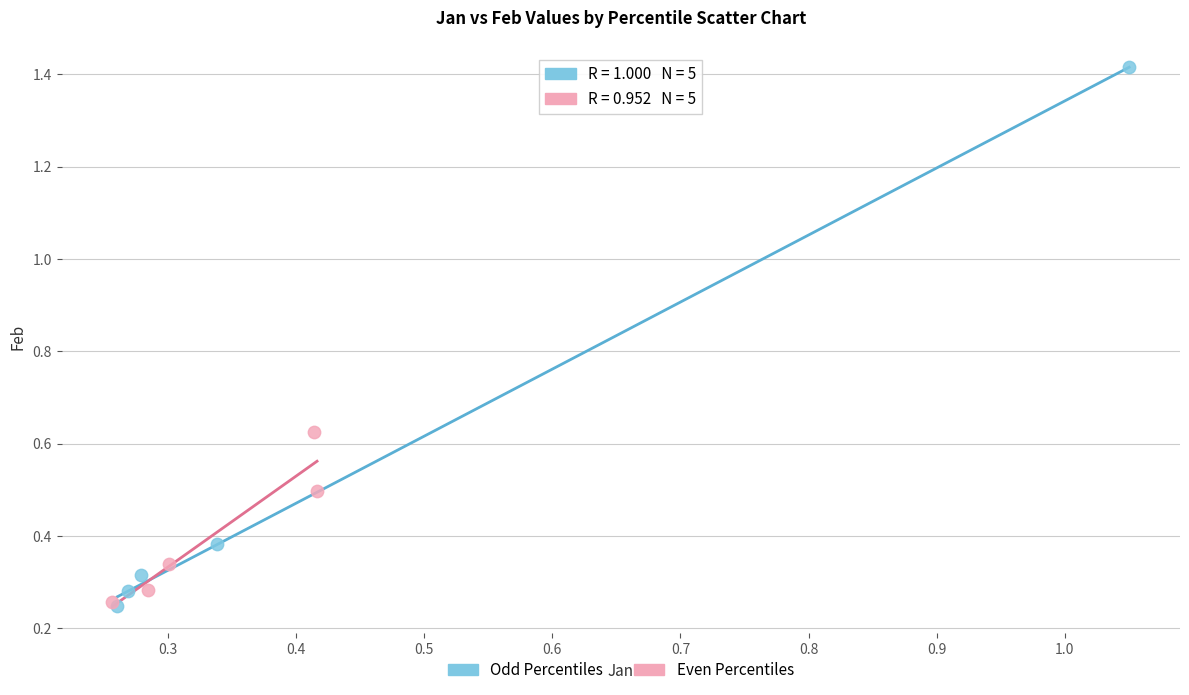

Which series has the largest Y range (max minus min)?

Odd Percentiles